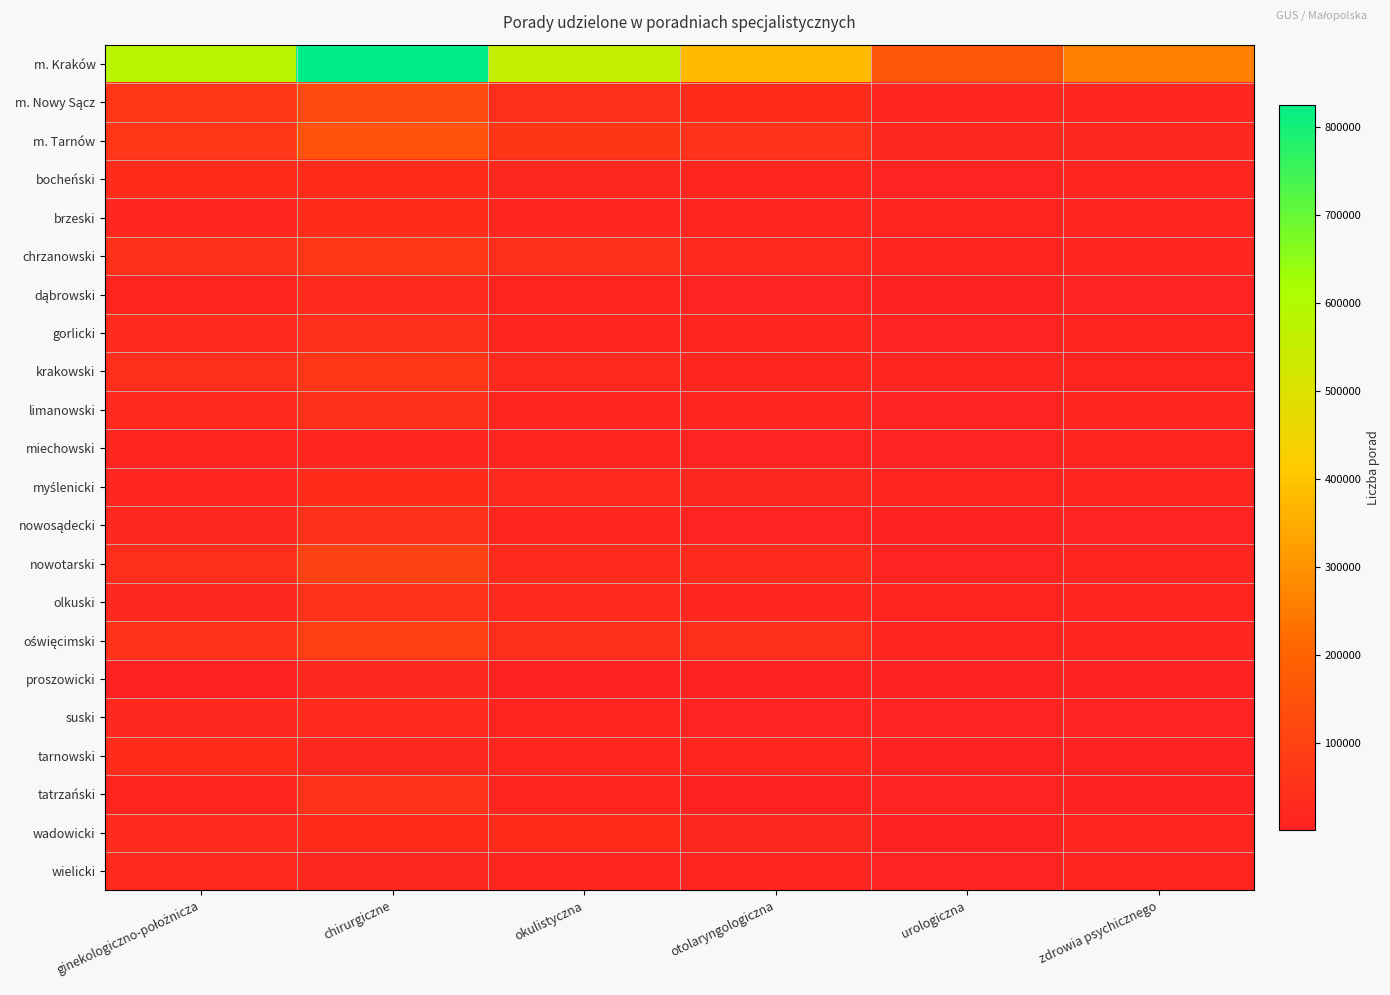

What is the spread (max minus min) of values at chirurgiczne?

806590